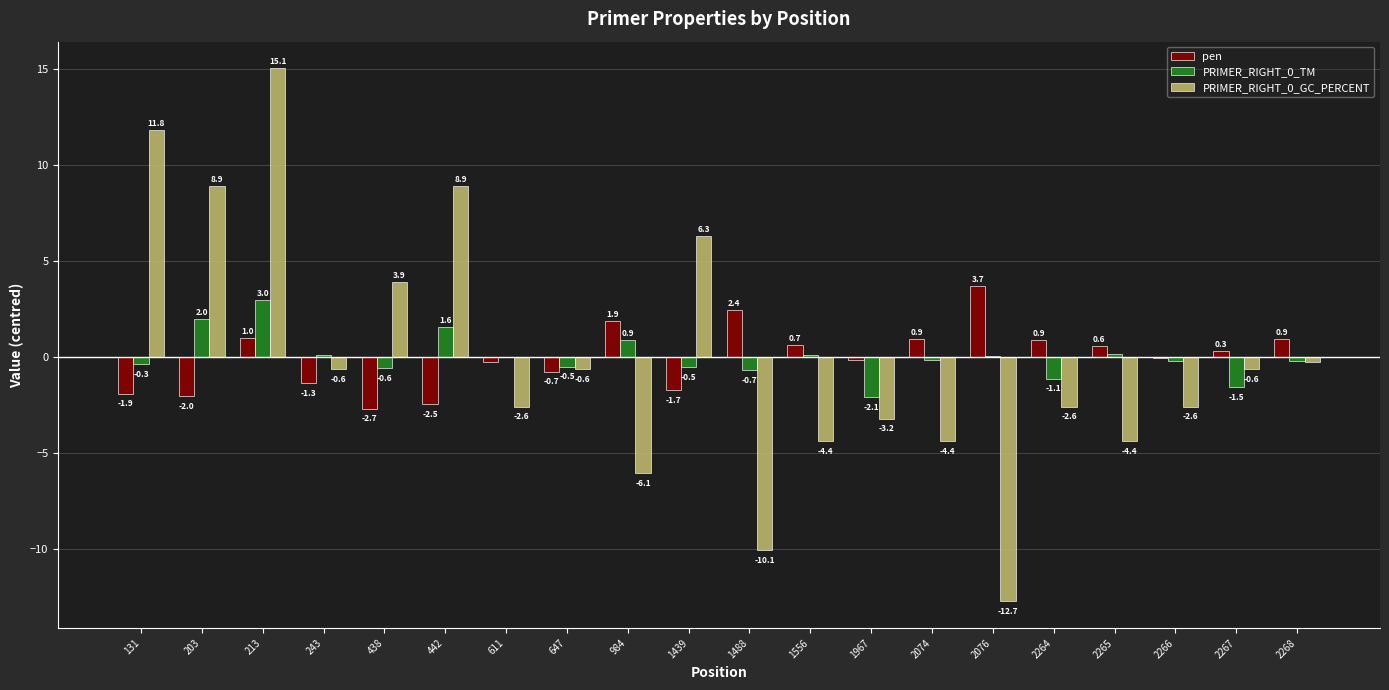

What is the sum of the pen values at 2267 and 2266?

0.3